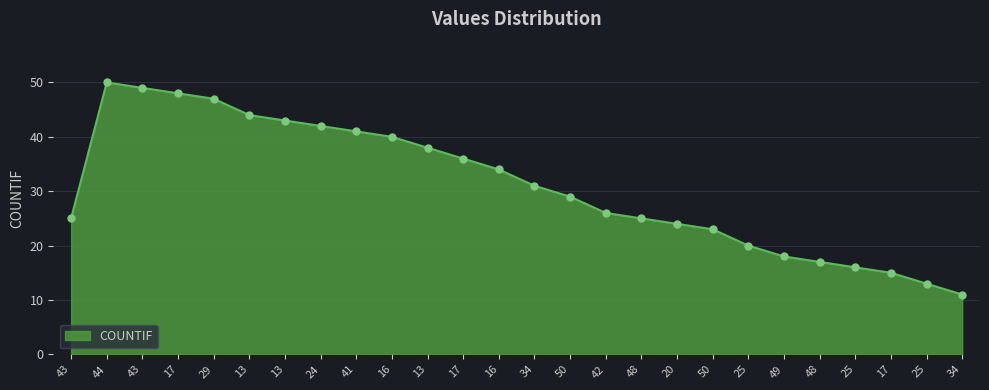

Does the chart have visible grid lines?

Yes